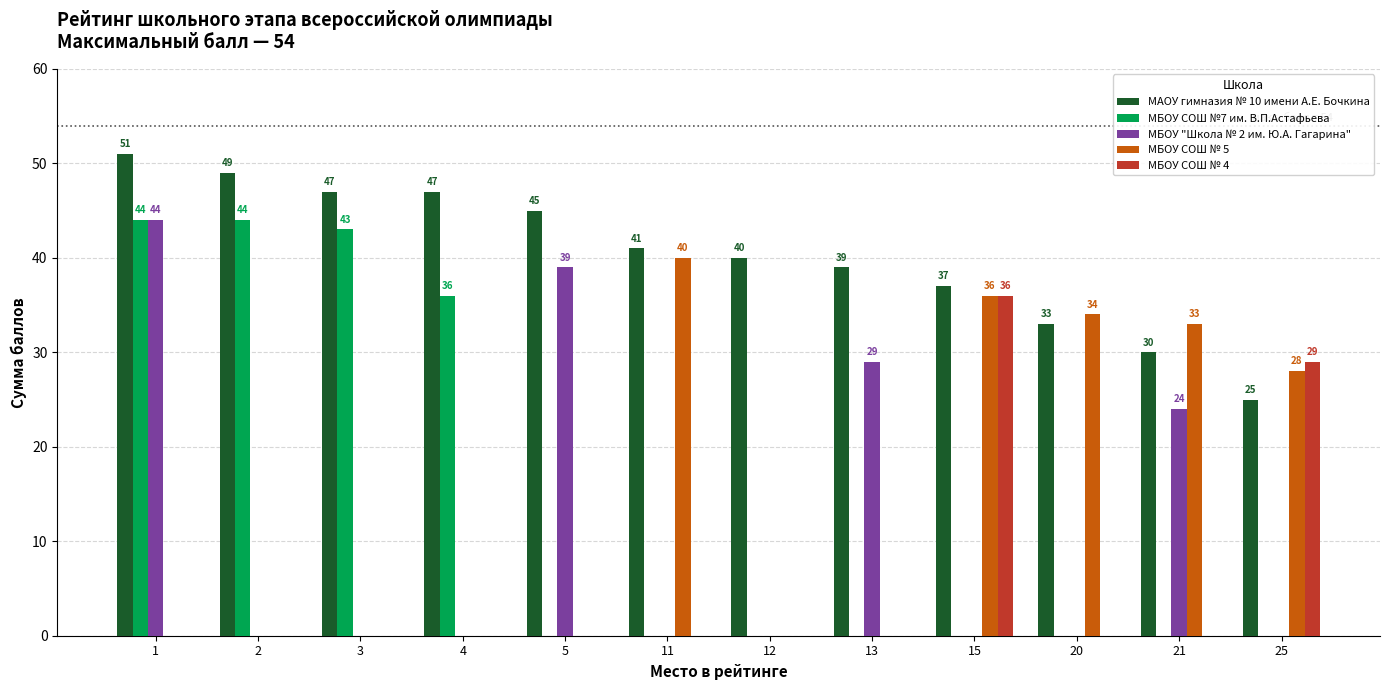

Which series changed the most between 2 and 20?

МБОУ СОШ №7 им. В.П.Астафьева